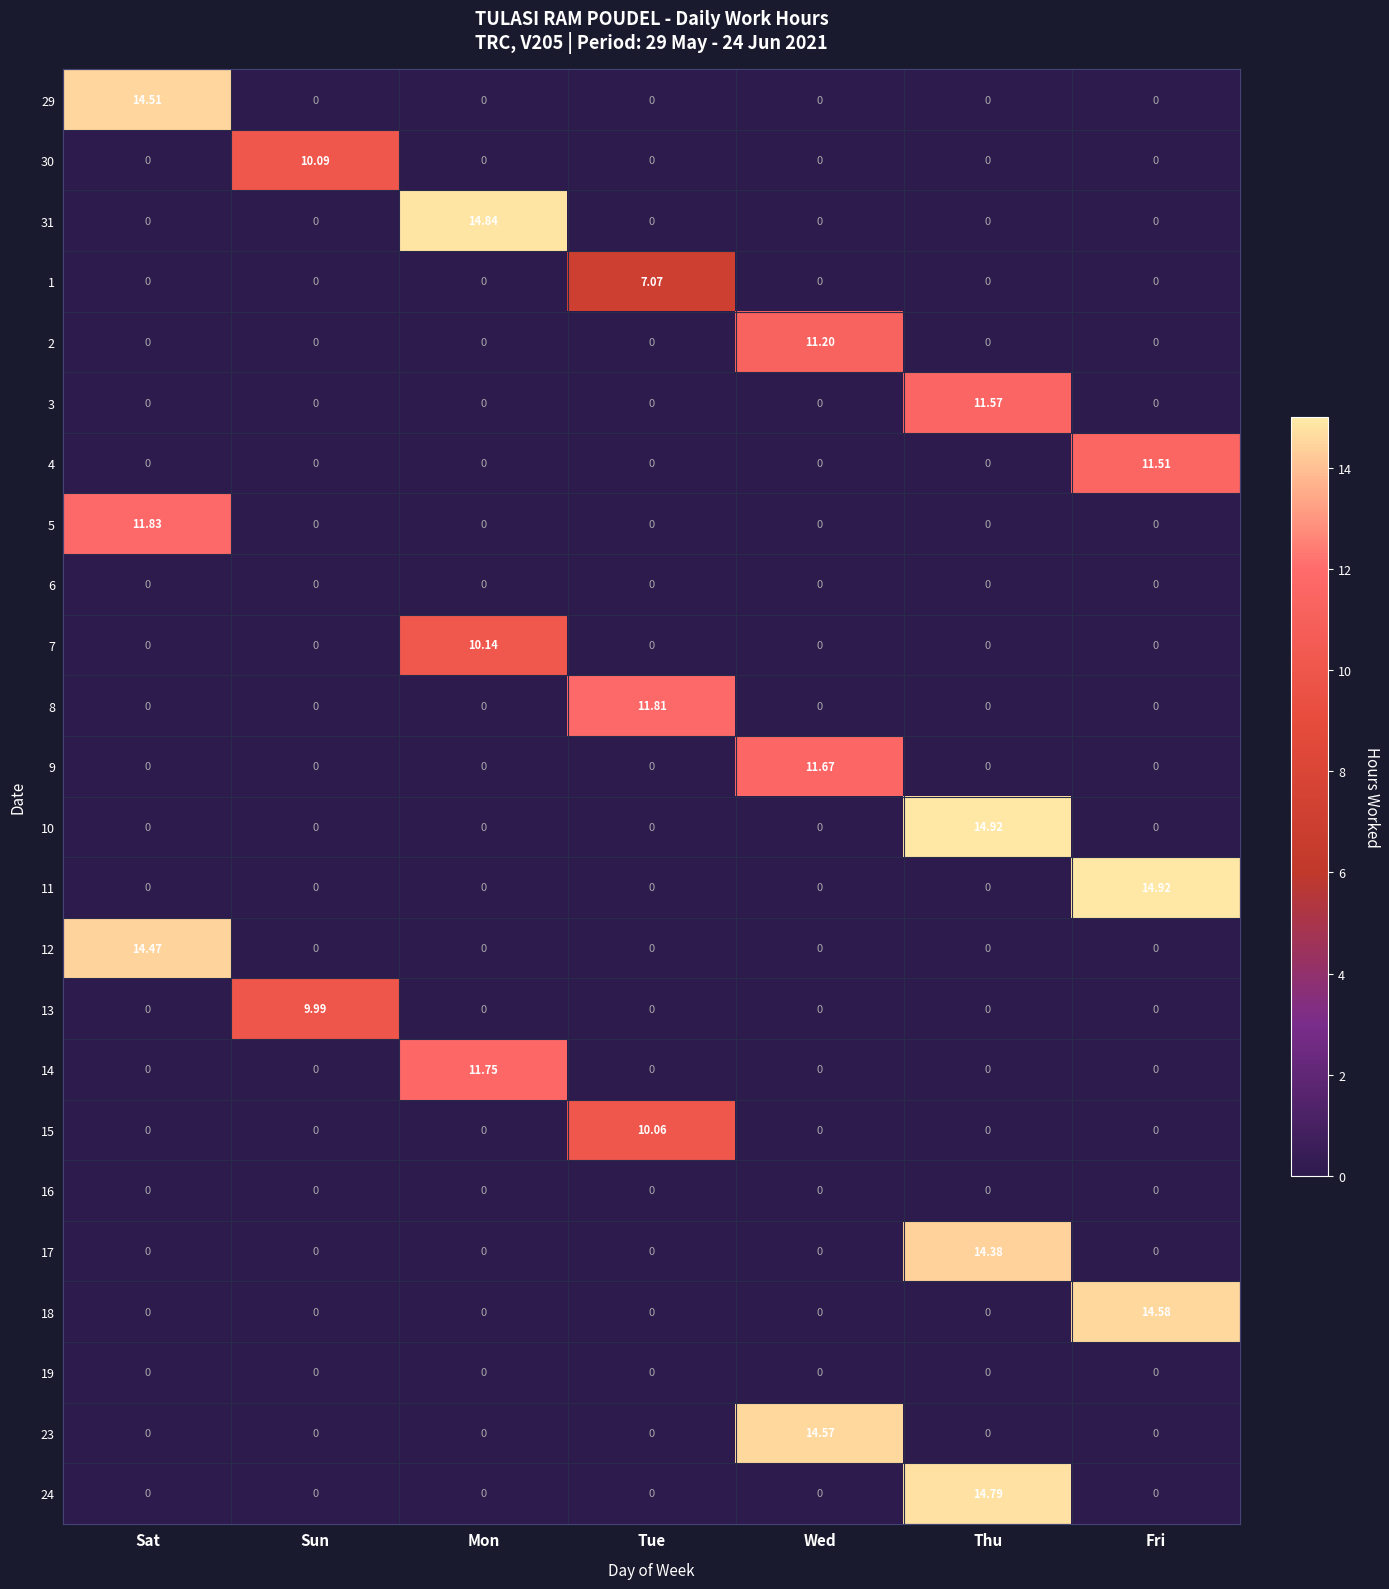

What is the maximum value shown in the chart?

14.9